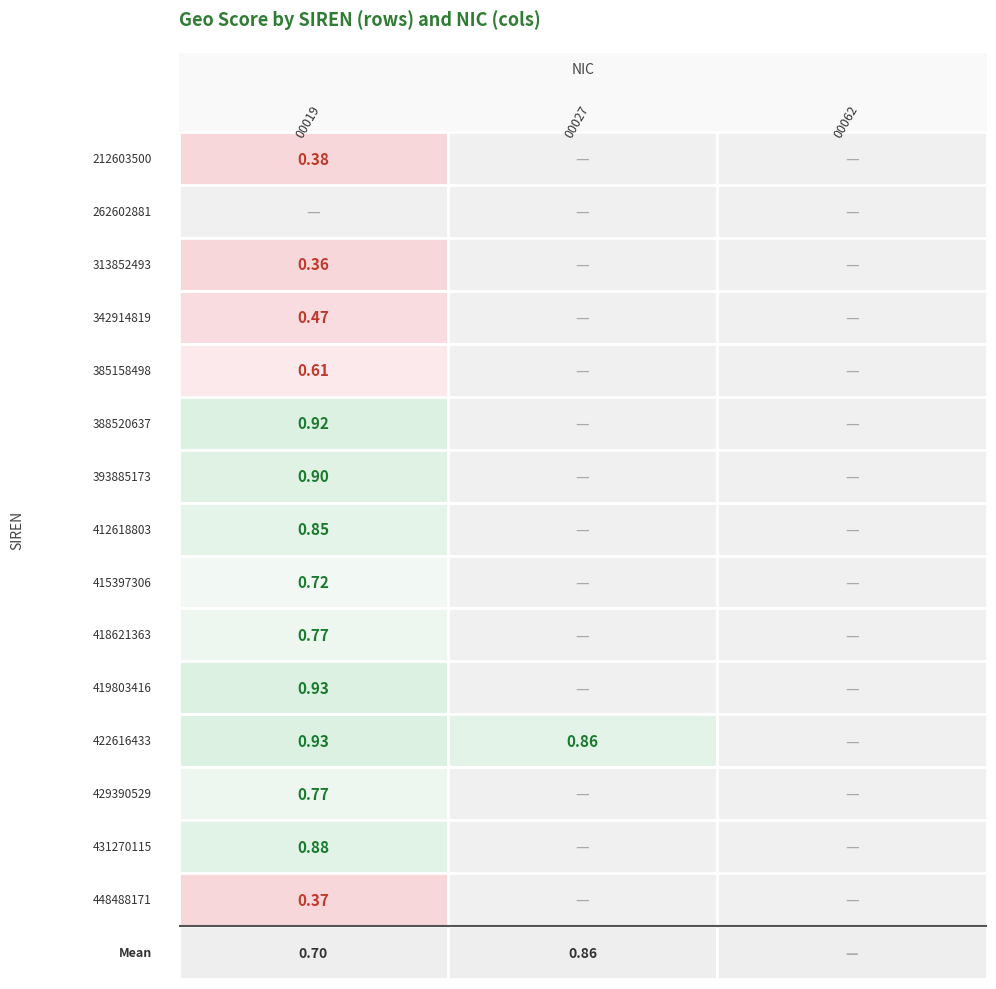

Which series has the largest total across all categories?

422616433